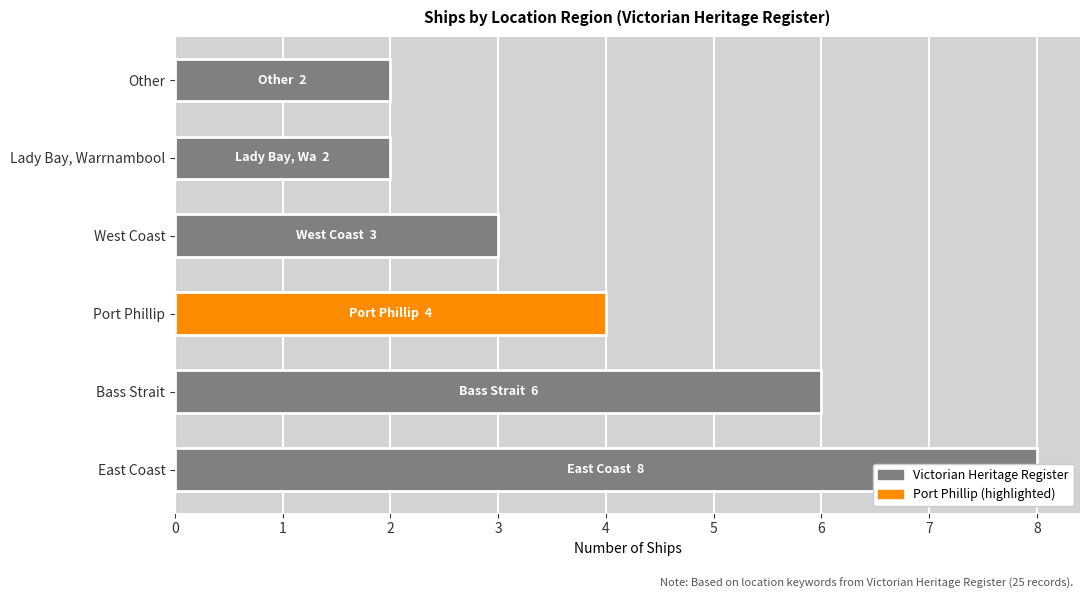

What is the difference between the maximum and minimum values?

6